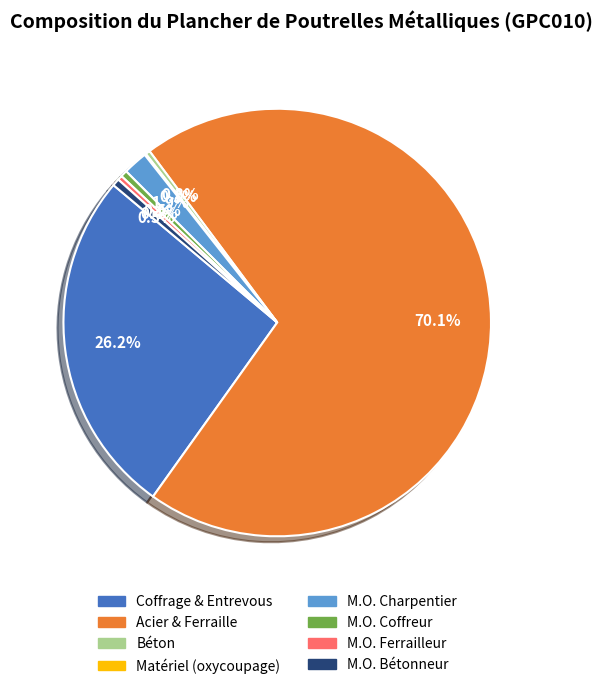

Does any single category account for the majority?

Yes